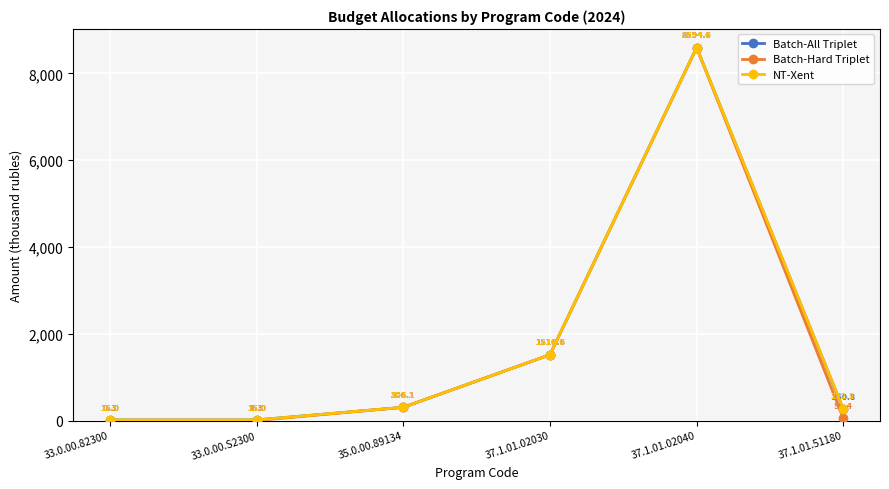

What position from the right is 33.0.00.S2300?

5